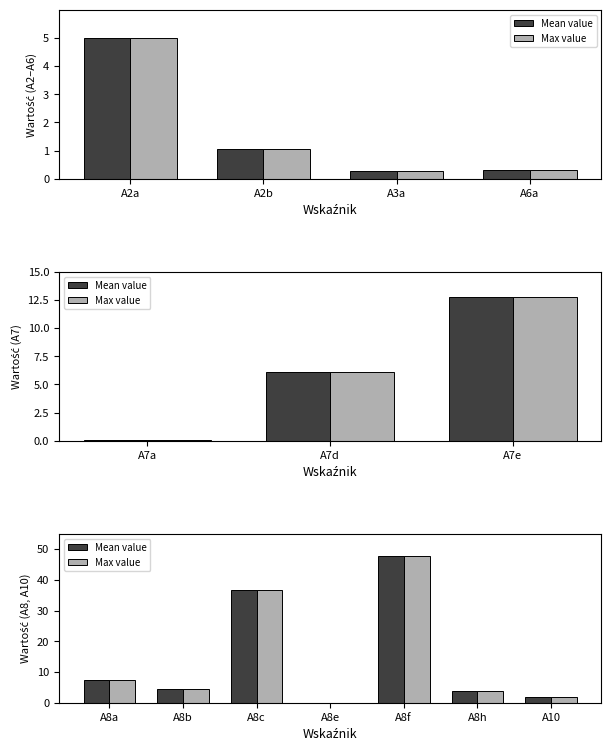

How many data points does each series have?

7